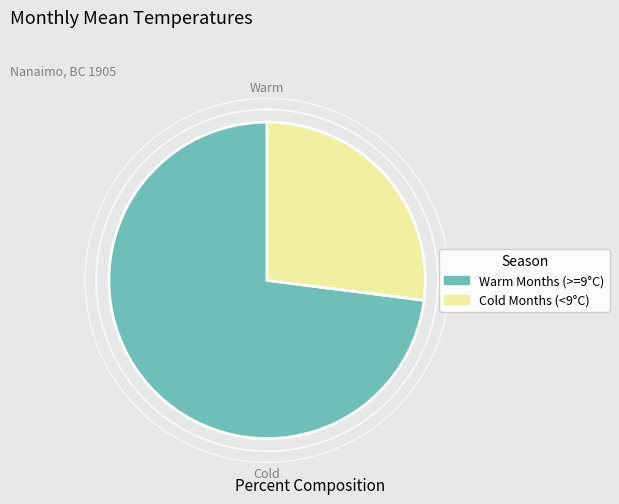

Is there a majority slice in this chart?

Yes